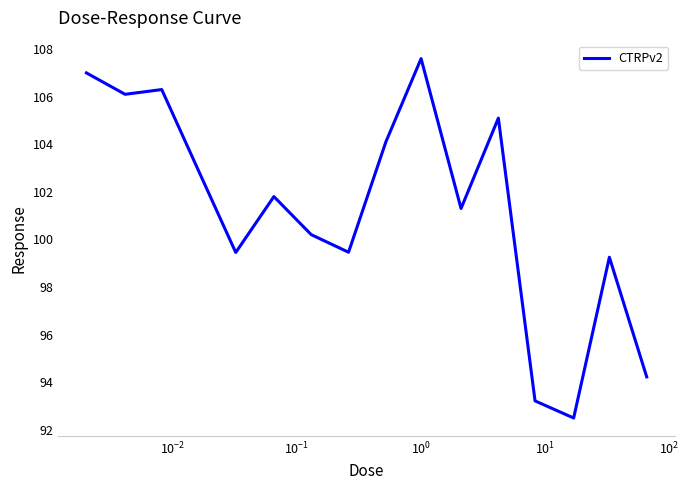

What is the maximum value shown in the chart?

107.6